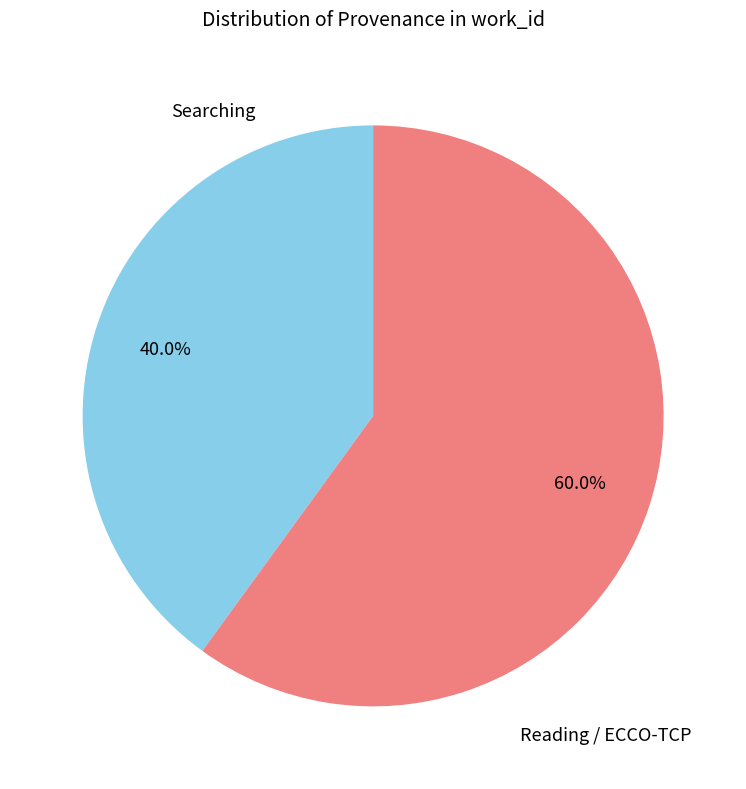

Does any single category account for the majority?

Yes